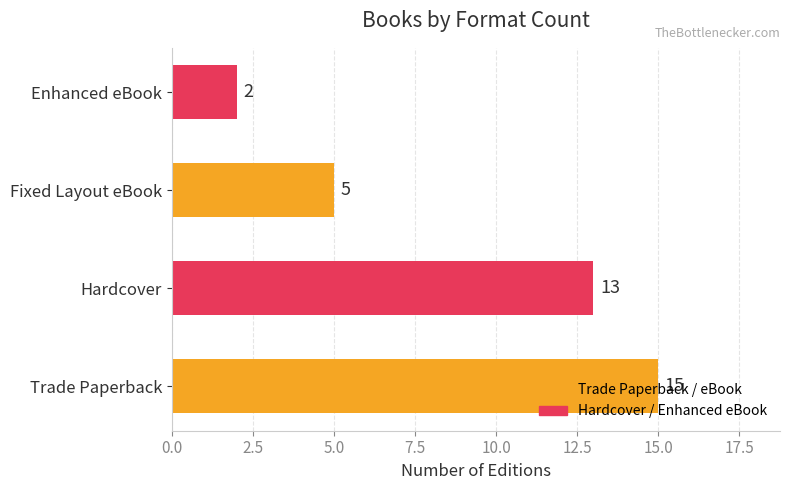

Rank the categories by value from highest to lowest.

Trade Paperback, Hardcover, Fixed Layout eBook, Enhanced eBook